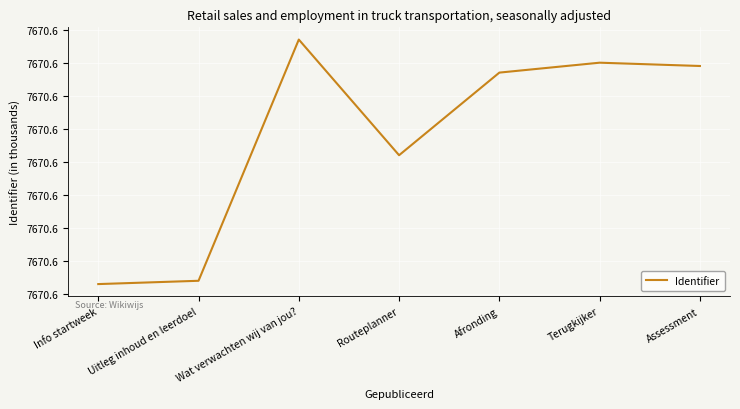

What is the ratio of the value at Assessment to the value at Wat verwachten wij van jou??

1.0